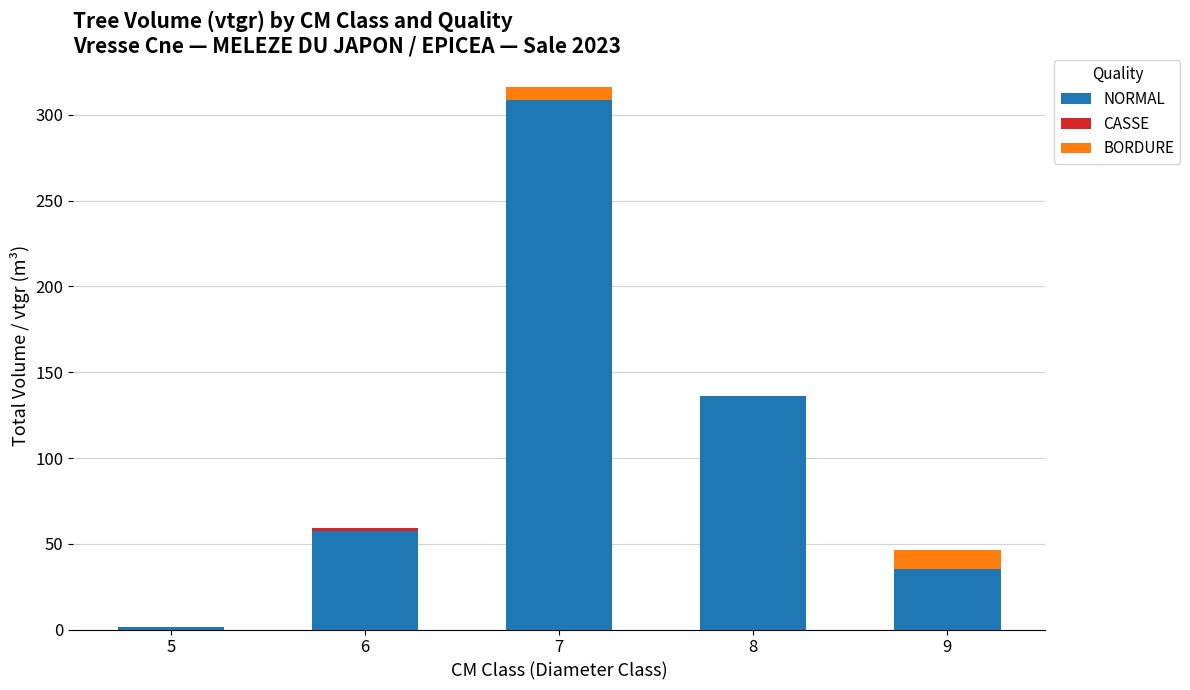

What is the maximum value for NORMAL?

308.7